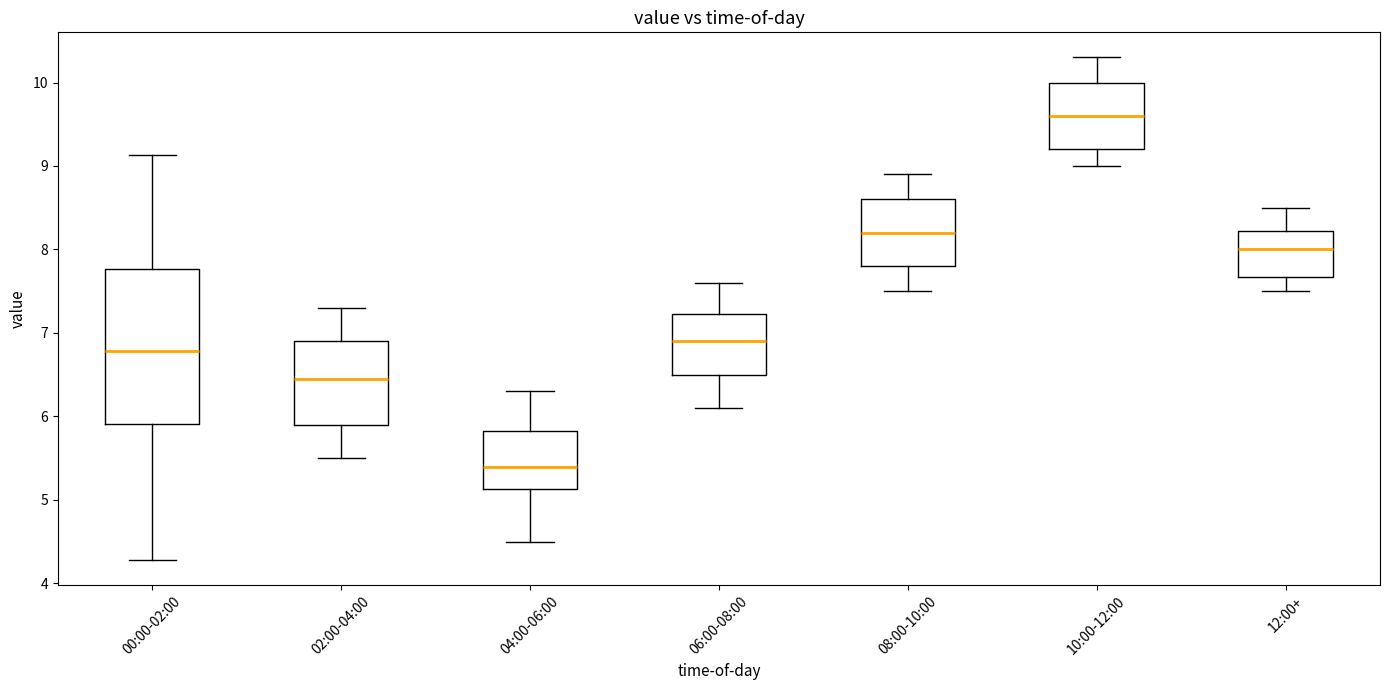

Where is the upper edge of the box for 10:00-12:00 on the y-axis? The values are not printed on the chart, so give them approximately, as read against the axis.

10.0